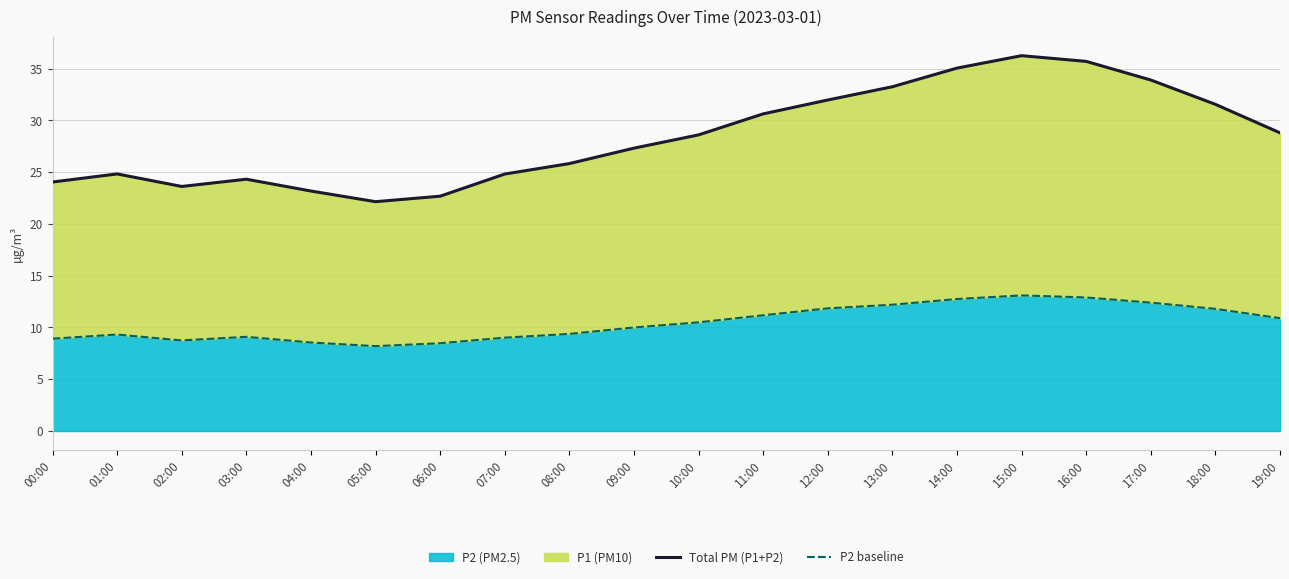

How many lines are shown in the chart?

2